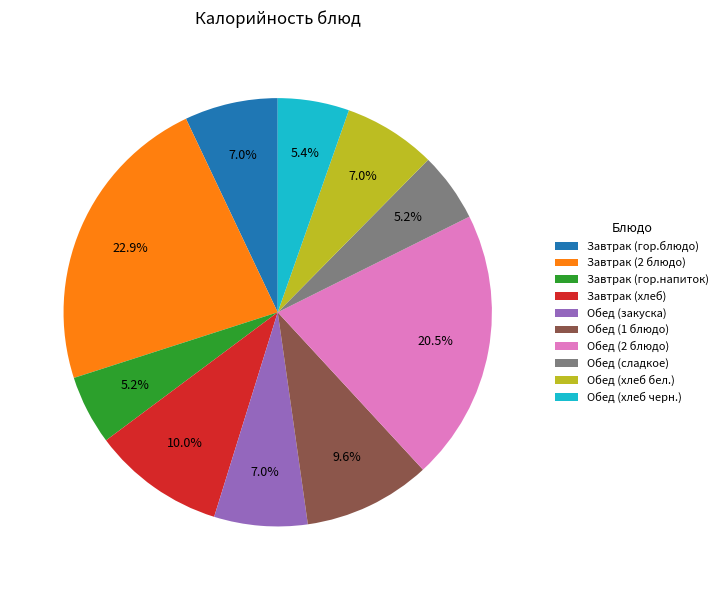

What portion of the pie excludes Обед (закуска)?

93.0%